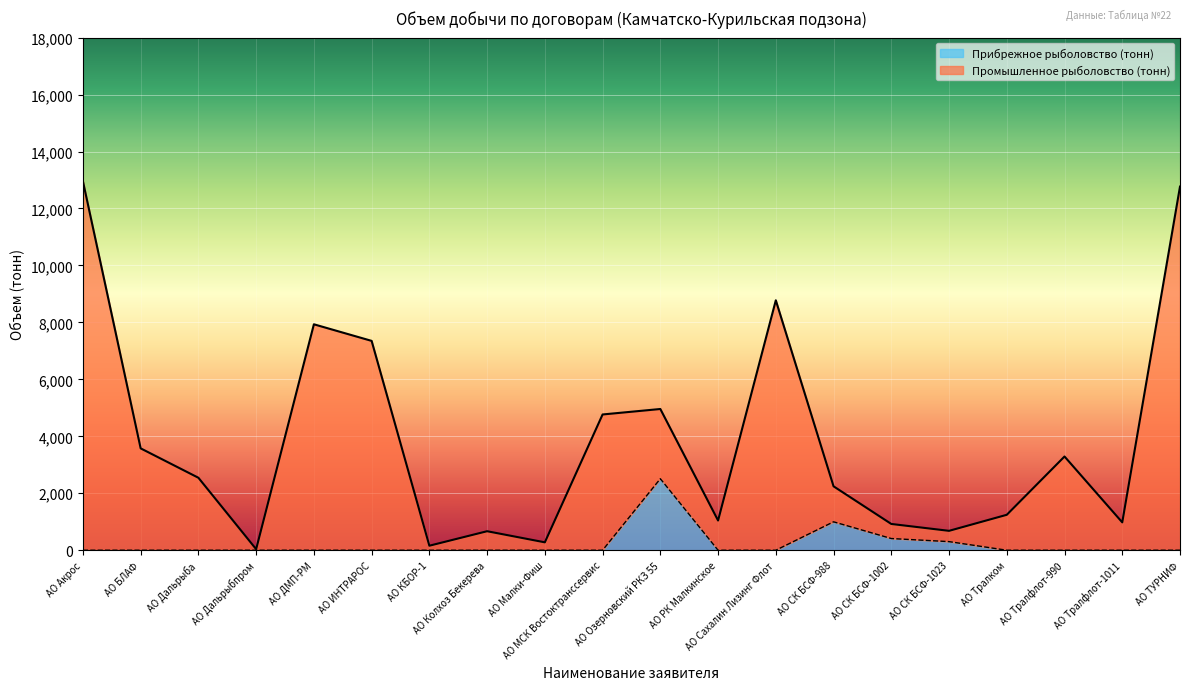

The value of Промышленное рыболовство (тонн) at АО ИНТРАРОС is 2044.3. True or false?

False